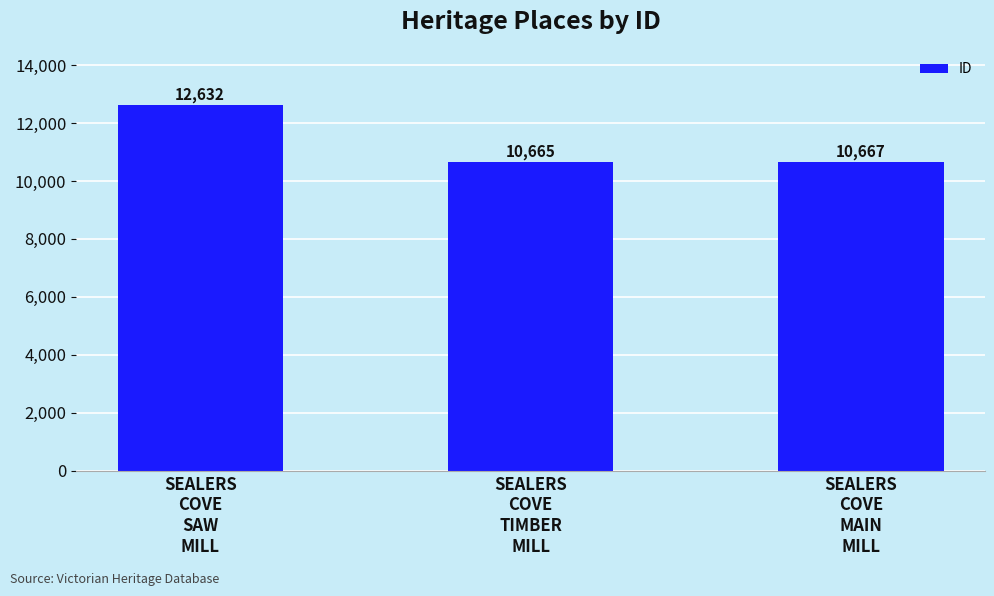

What is the ratio of the value at SEALERS
COVE
MAIN
MILL to the value at SEALERS
COVE
TIMBER
MILL?

1.0